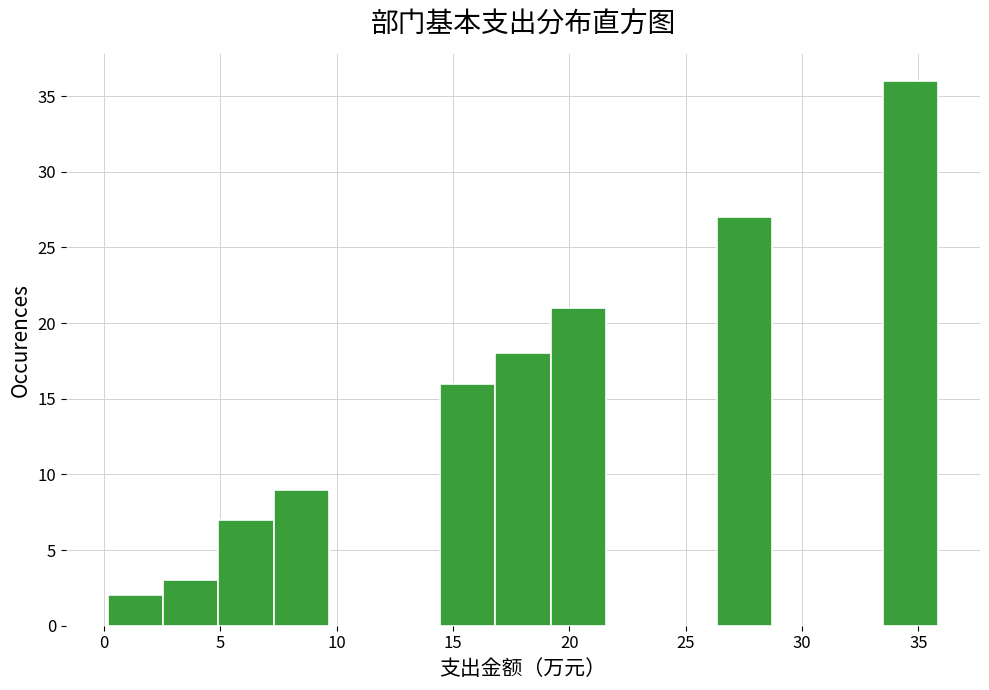

Which range on the x-axis has the tallest bar?

33.5 to 36.0